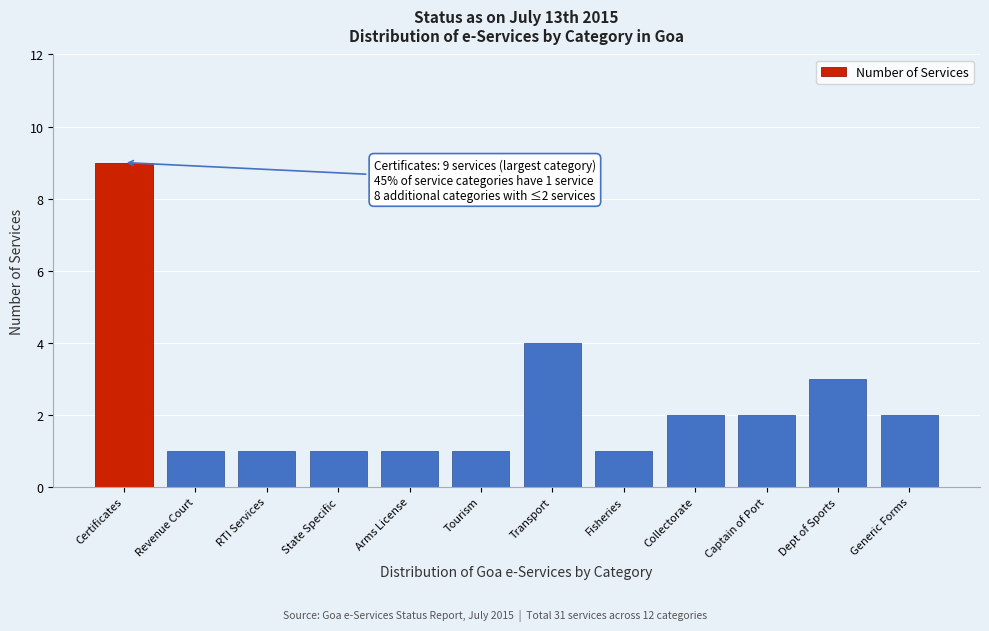

Reading left to right, what are all the values shown in this chart?

Certificates=9	Revenue Court=1	RTI Services=1	State Specific=1	Arms License=1	Tourism=1	Transport=4	Fisheries=1	Collectorate=2	Captain of Port=2	Dept of Sports=3	Generic Forms=2